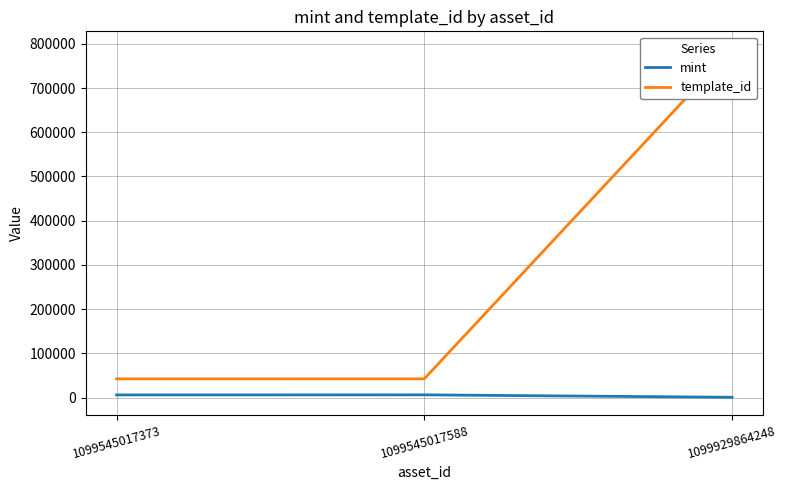

Which has a higher value, 1099545017588 or 1099545017373?

1099545017588